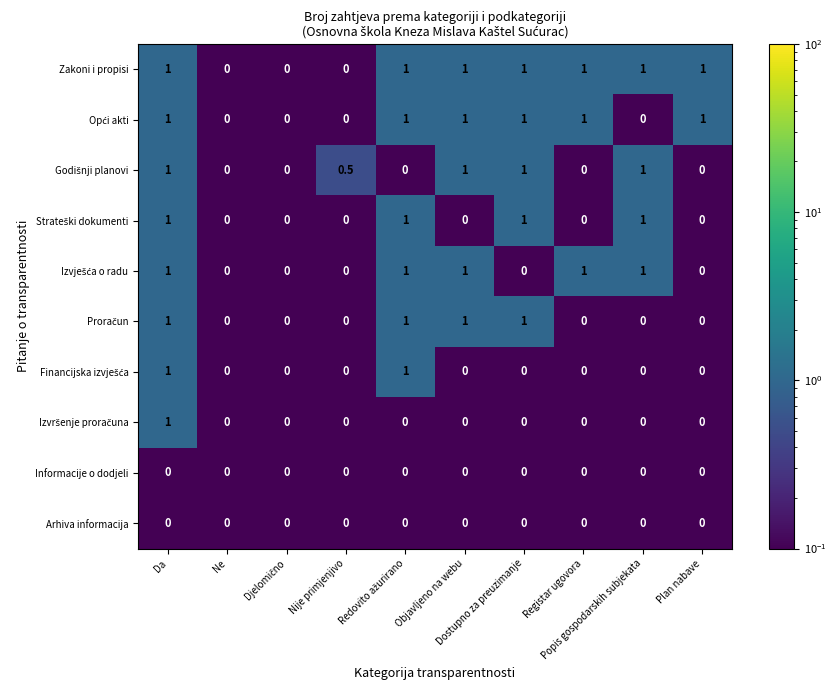

Which series has the largest total across all categories?

Zakoni i propisi